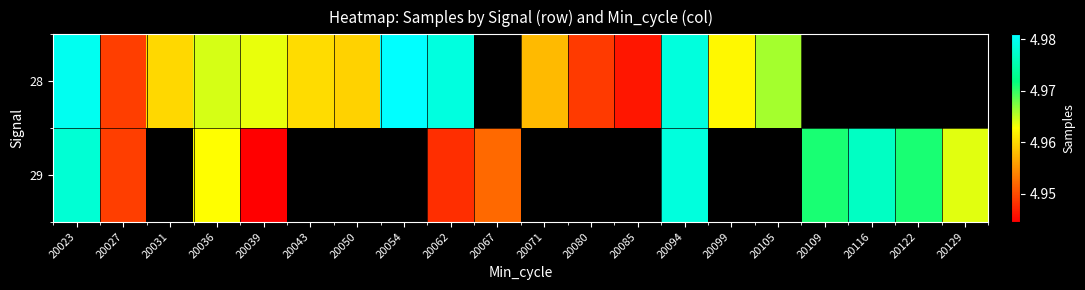

At which category is the sum across all series the highest?

20023